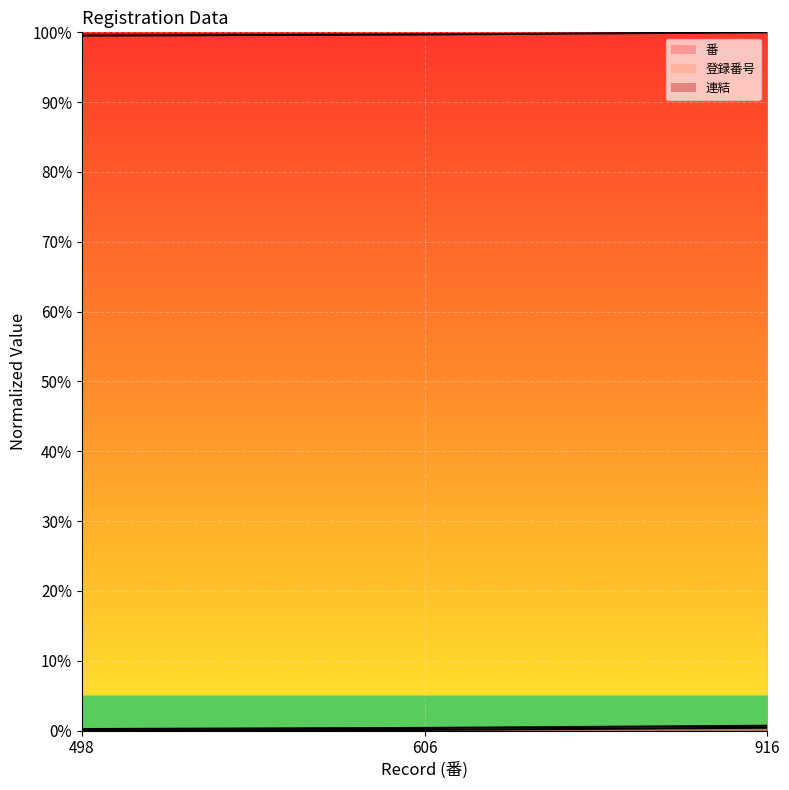

Which has a higher value, 498 or 606?

606